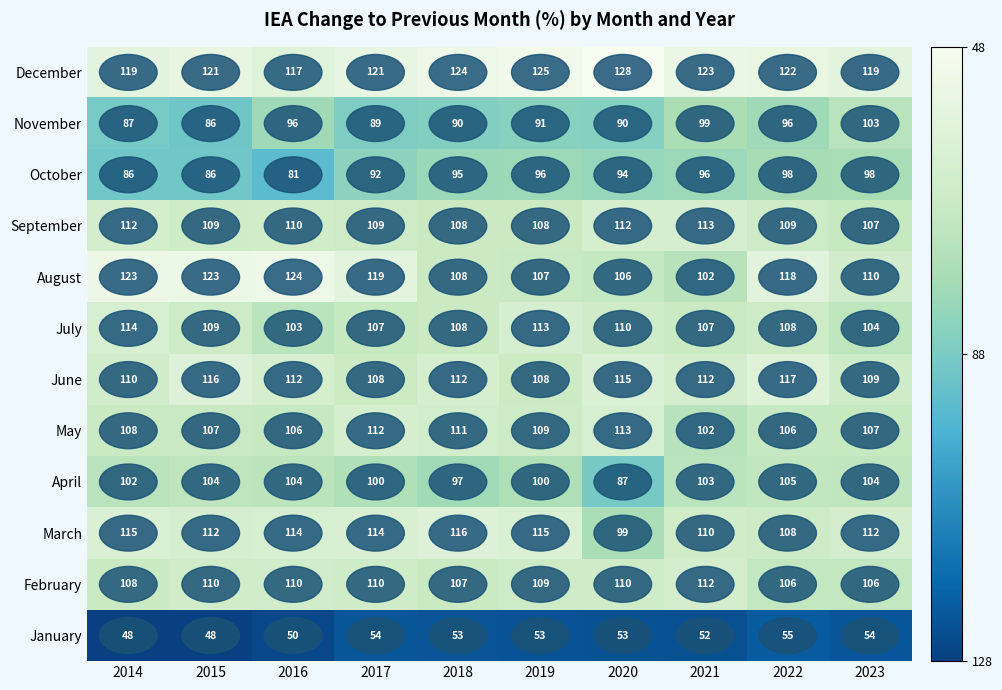

What is the difference between the highest and lowest values at 2022?

67